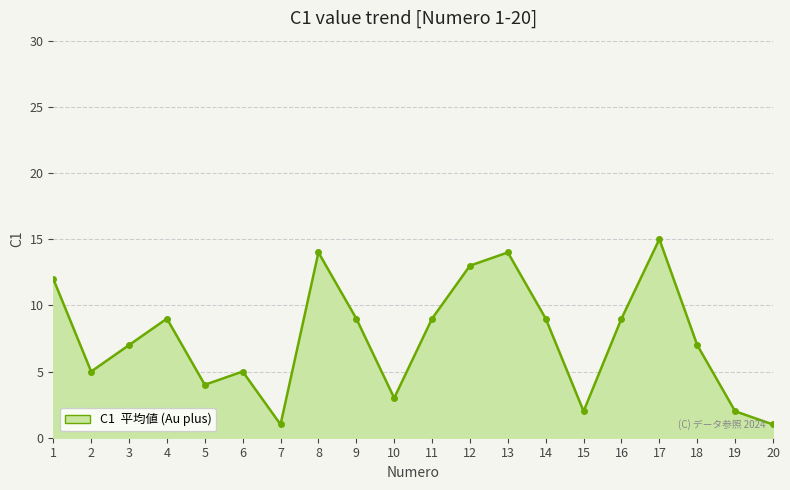

Does the chart display data point markers on the line(s)?

Yes